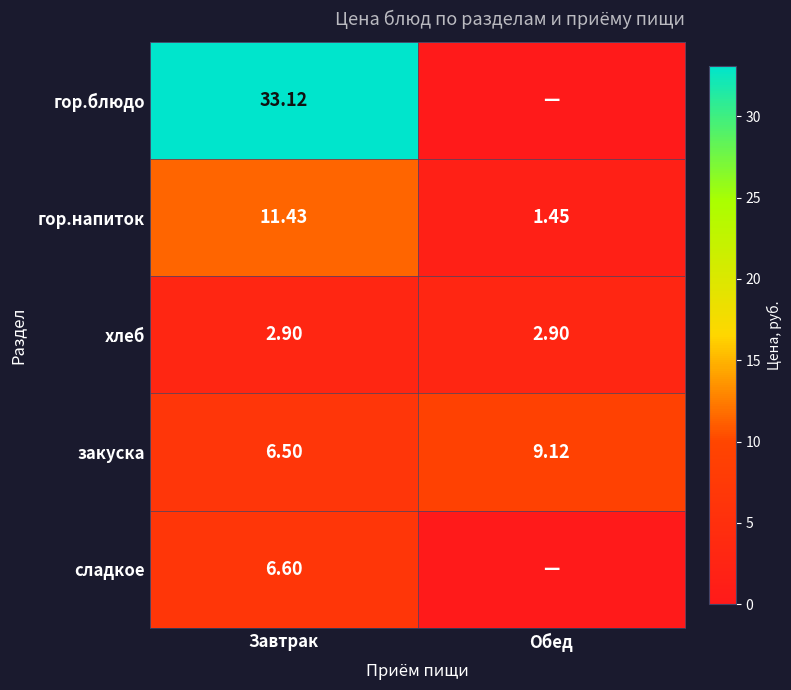

Is the value of гор.блюдо at Завтрак greater than the value of закуска at Обед?

Yes